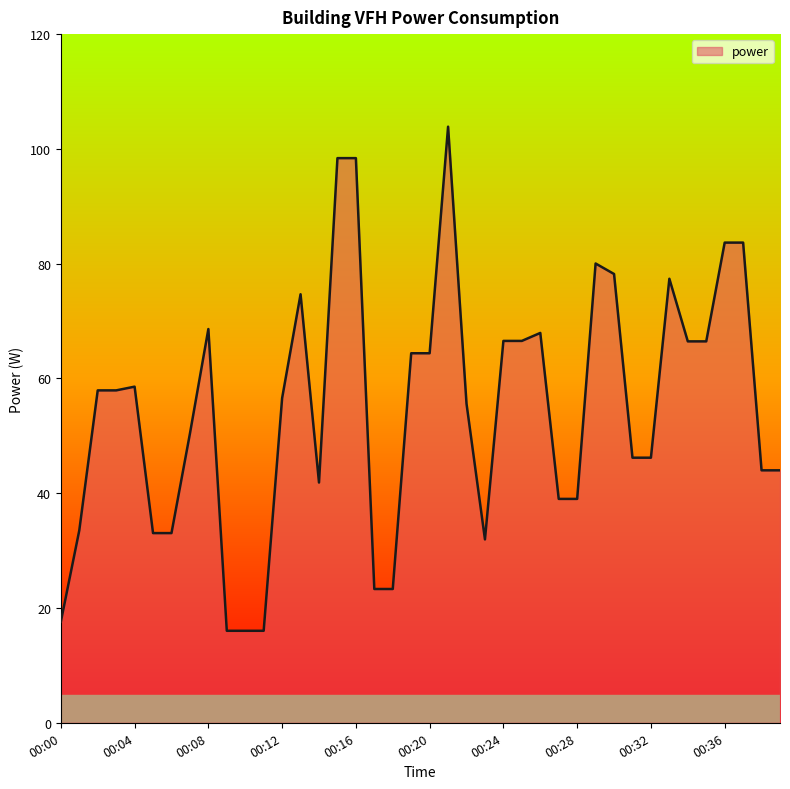

What is the smallest value displayed?

16.0